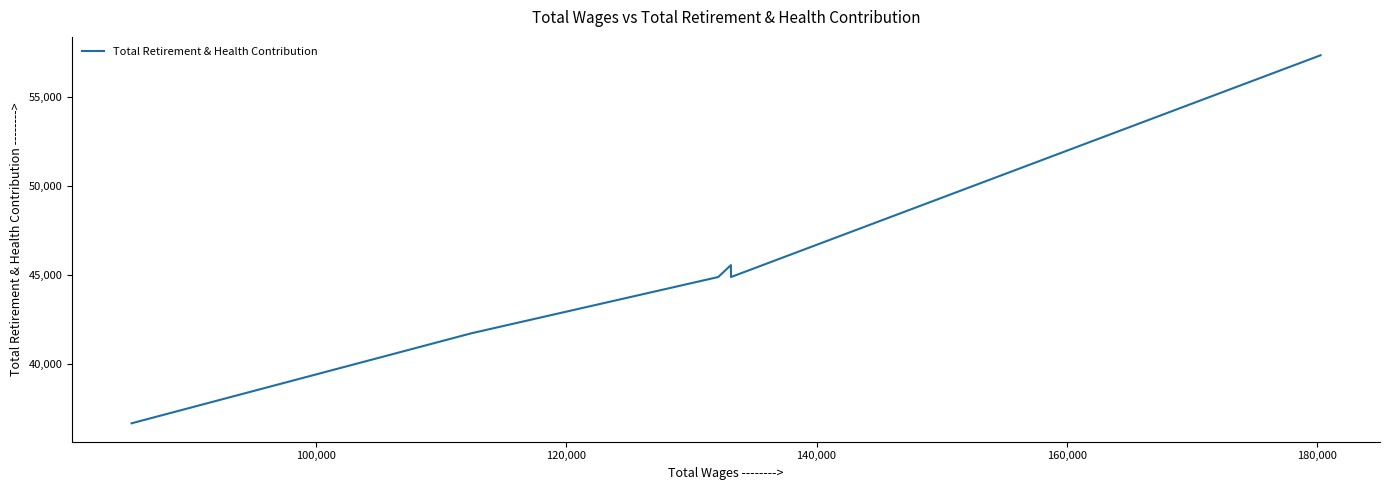

How many lines are shown in the chart?

1